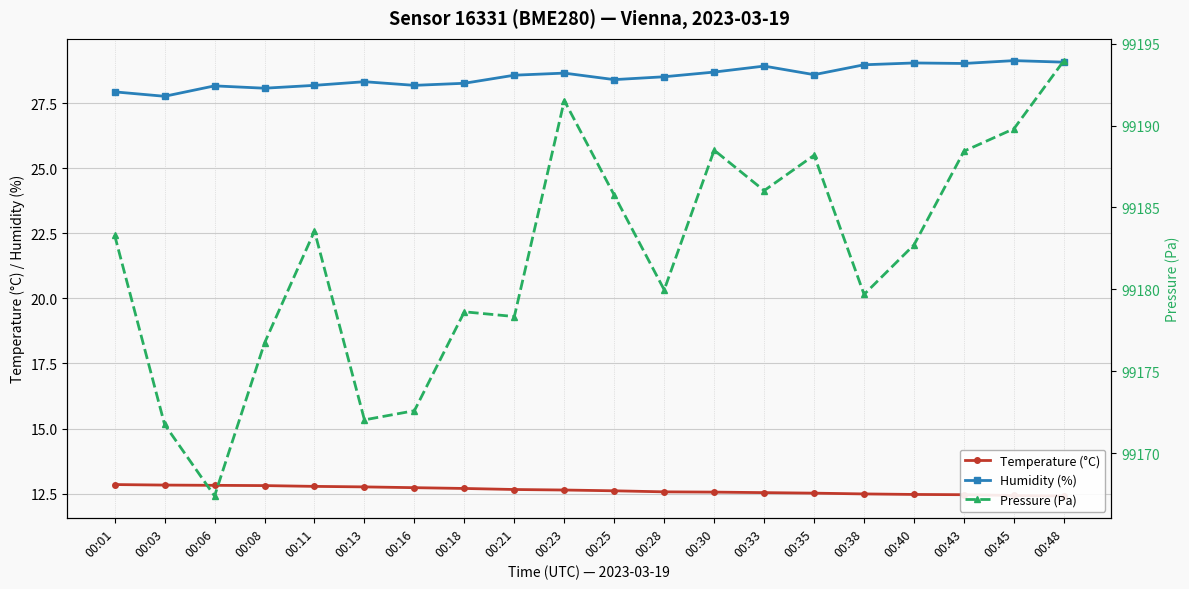

At how many categories does at least one series exceed 46707?

20